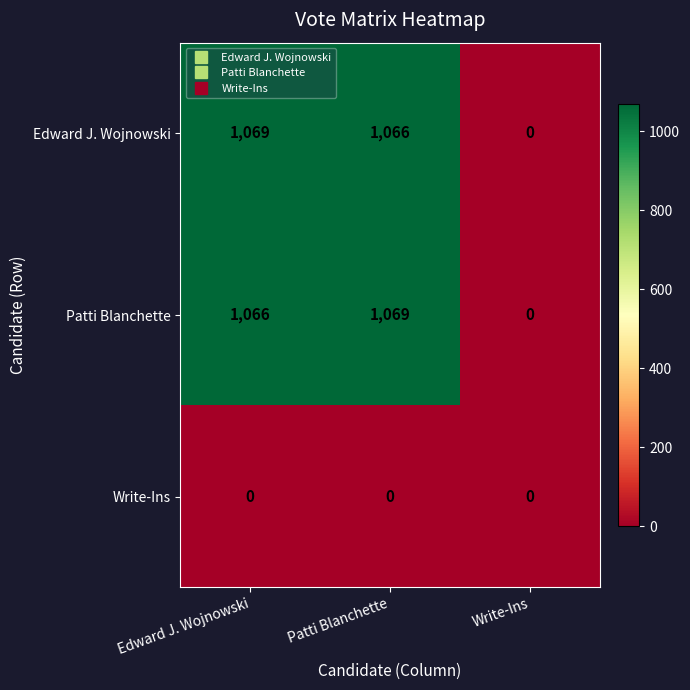

What is the greatest value displayed?

1069